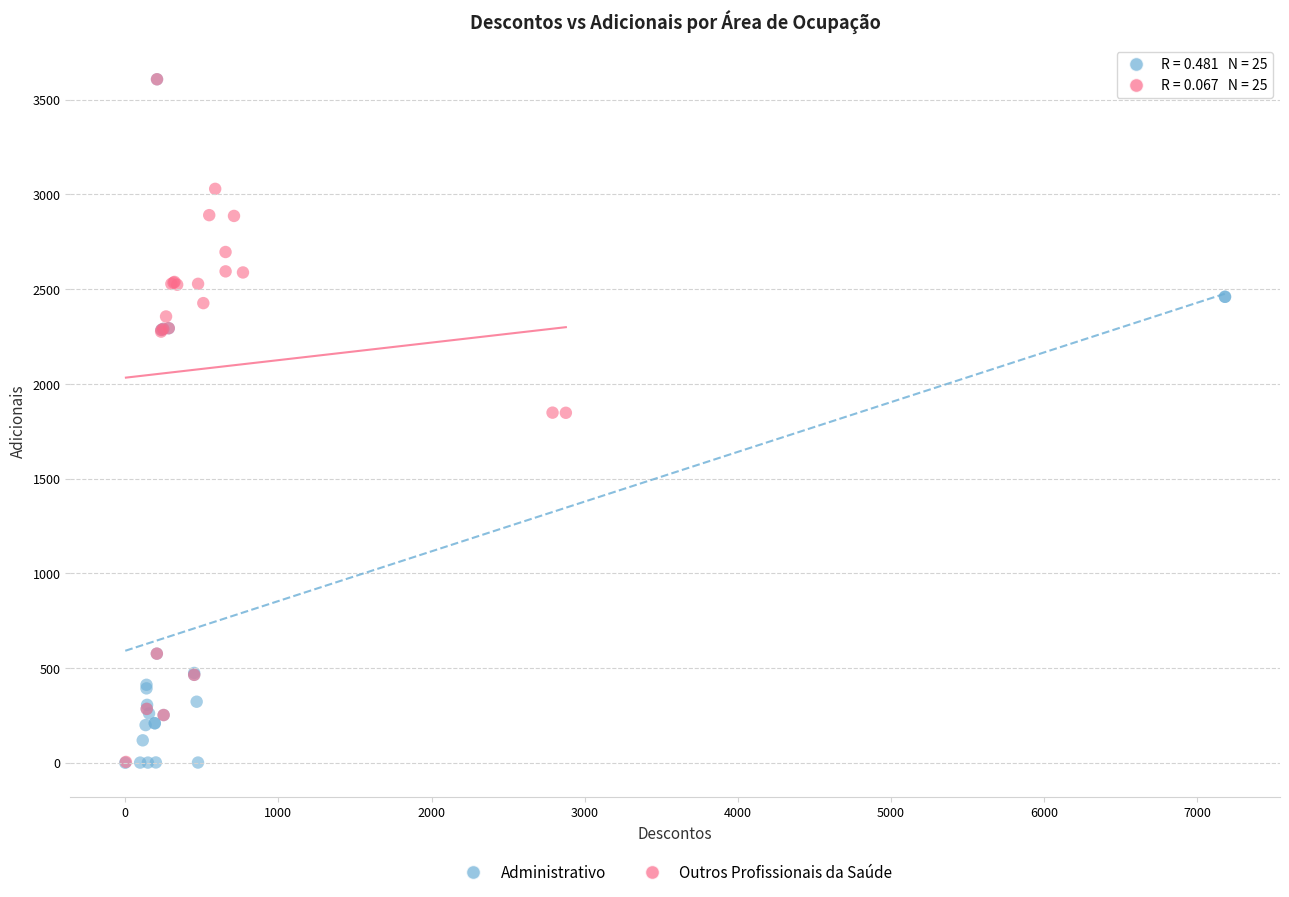

What are all the series names shown in the legend?

Administrativo, Outros Profissionais da Saúde